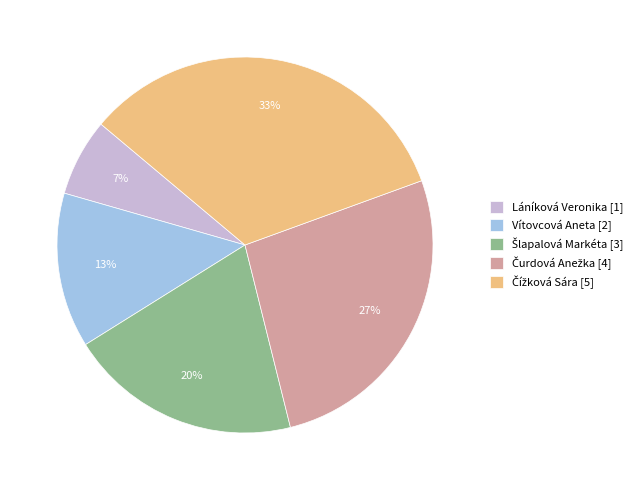

Is there a majority slice in this chart?

No